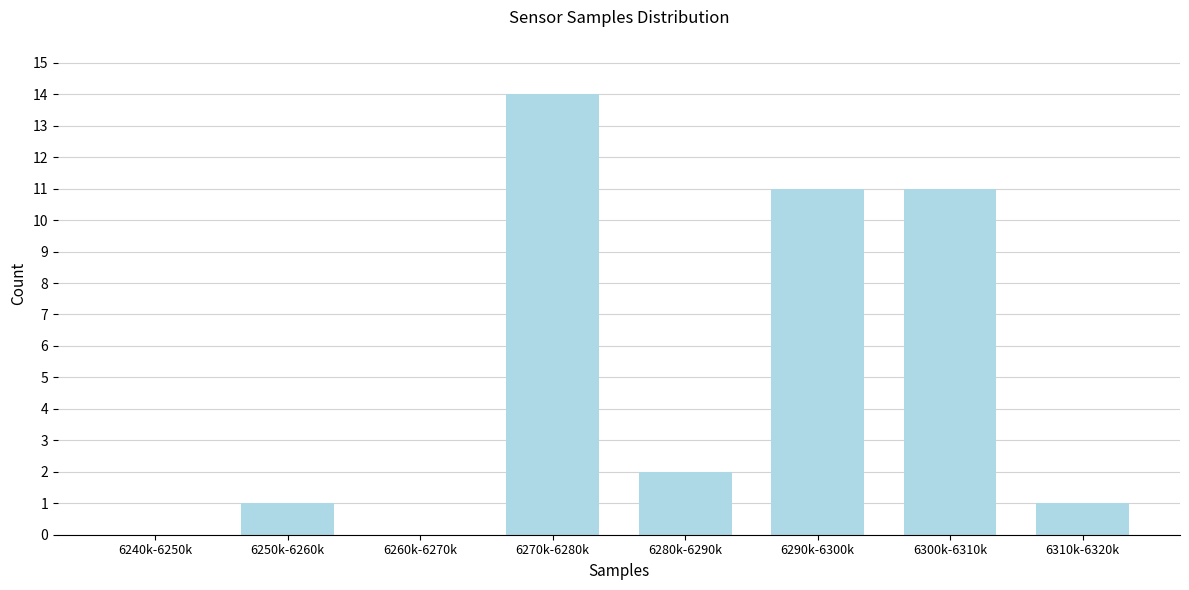

Reading left to right, transcribe all the data shown in this chart.

6240k-6250k=0	6250k-6260k=1	6260k-6270k=0	6270k-6280k=14	6280k-6290k=2	6290k-6300k=11	6300k-6310k=11	6310k-6320k=1